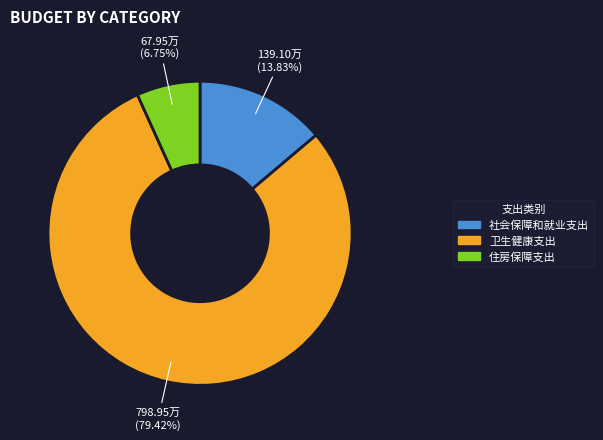

Which category accounts for the majority?

卫生健康支出